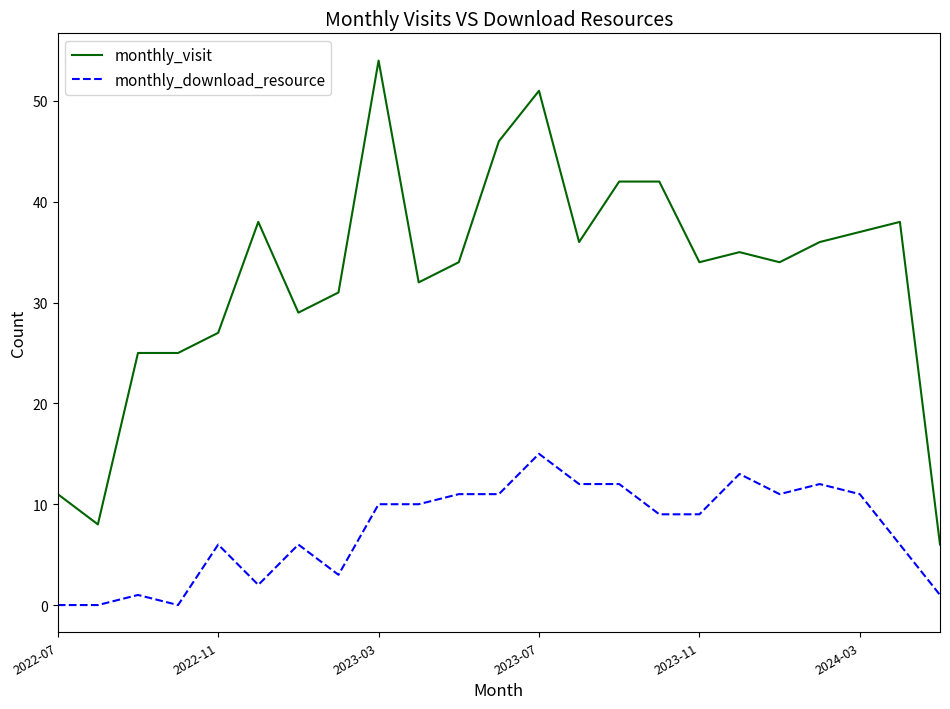

Which series has the largest total across all categories?

monthly_visit